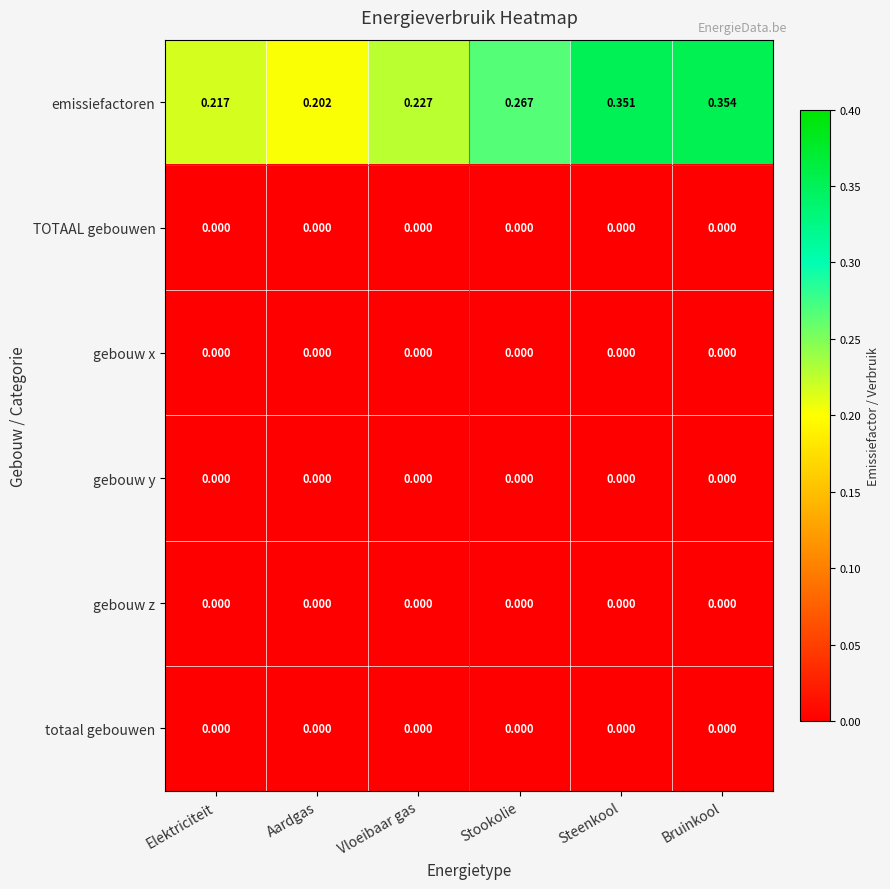

Count the number of data series in this chart.

6